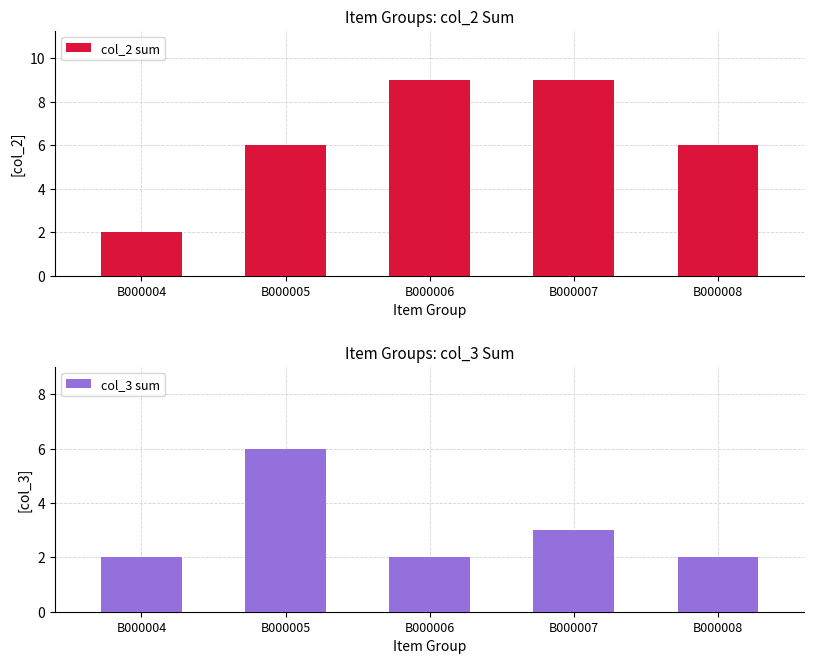

What is the value of the col_2 sum bar at the 1st from the left?

2